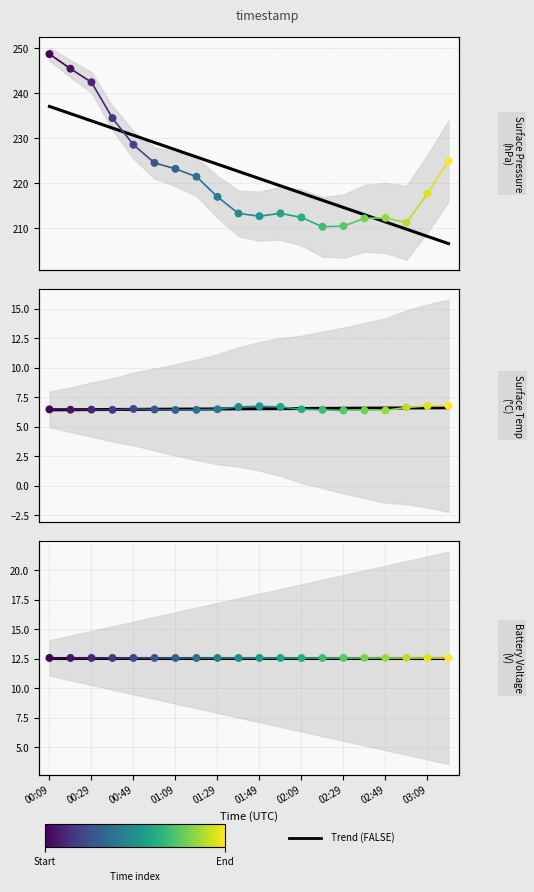

Which series has the largest Y range (max minus min)?

surface_pressure_avg